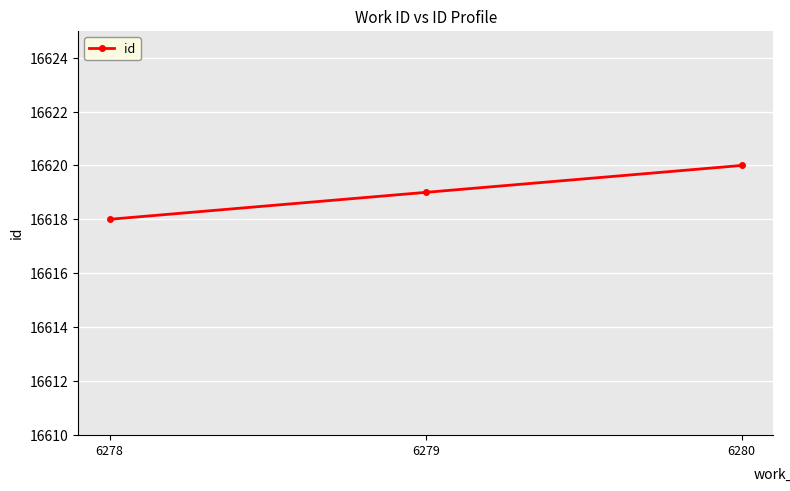

What is the value of the 1st point from the left?

16618